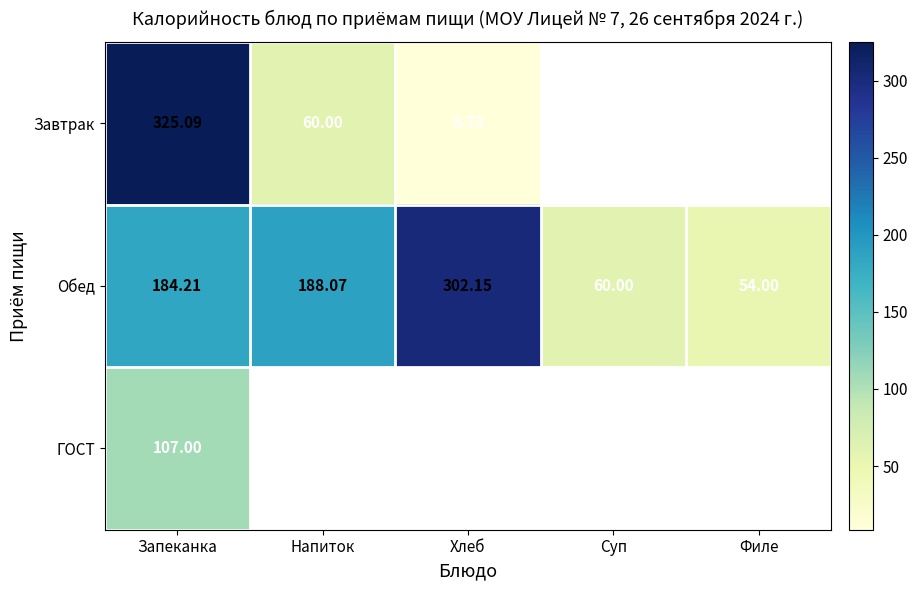

How many series are shown in this chart?

3